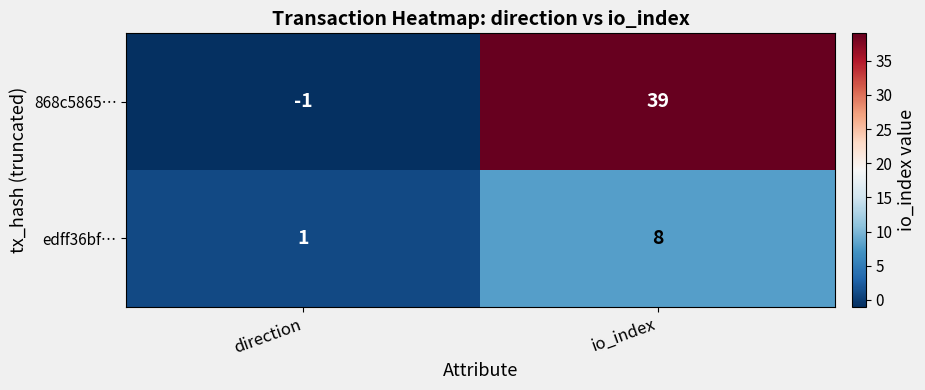

At which category does the chart reach its peak across all series?

io_index